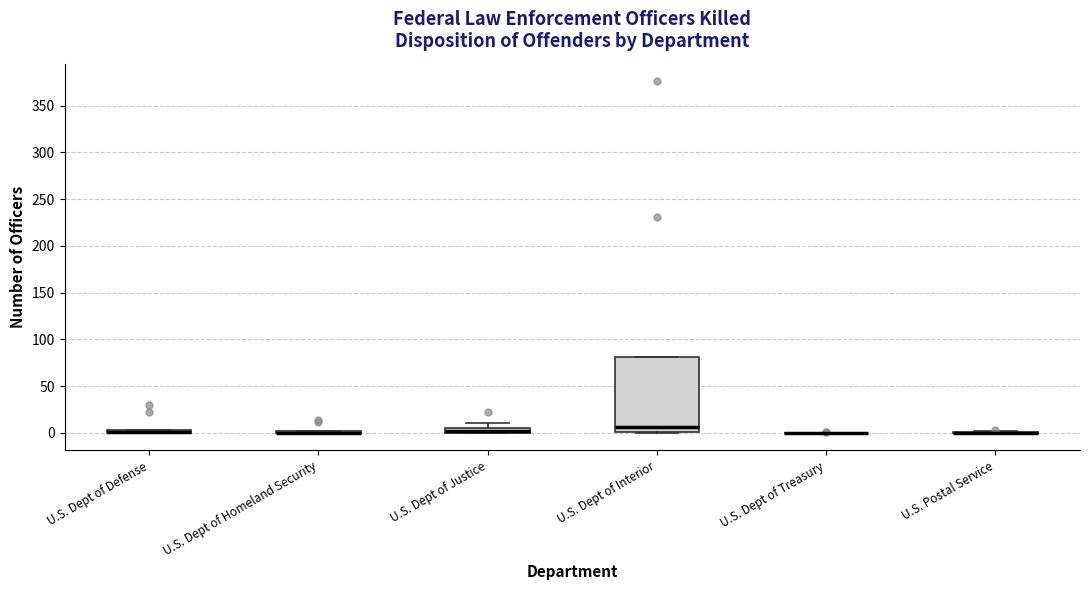

Where does the upper whisker of the box for U.S. Dept of Justice end on the y-axis? The values are not printed on the chart, so give them approximately, as read against the axis.

10